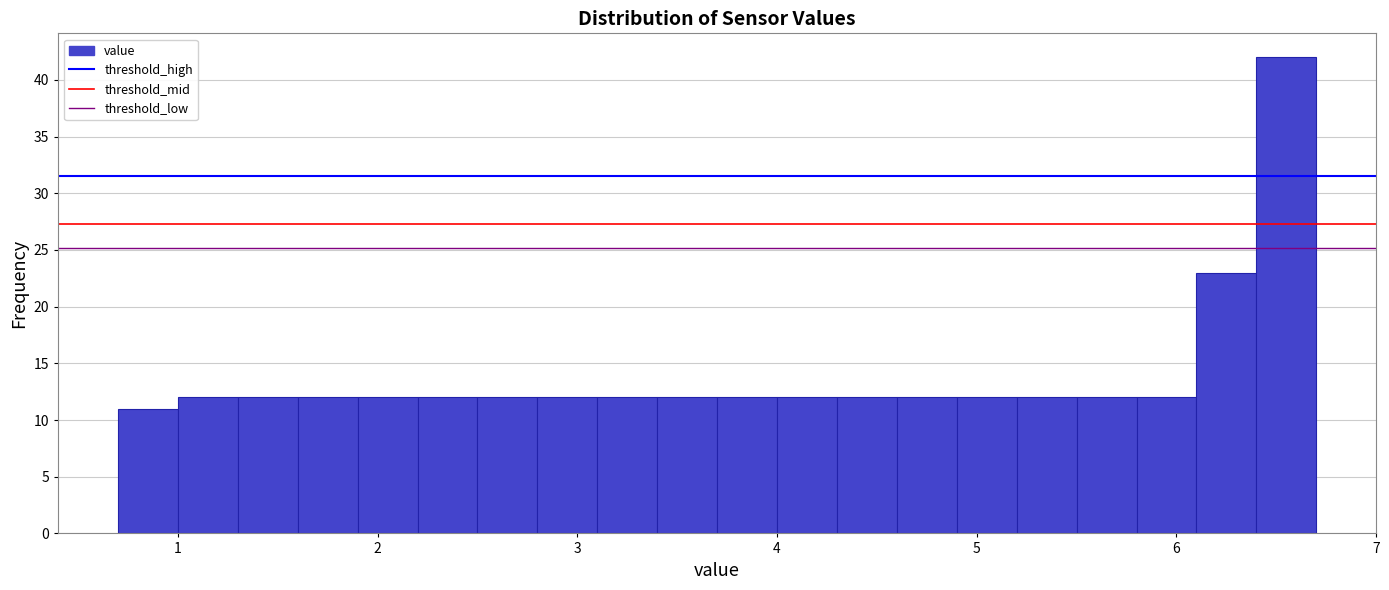

Read against the x-axis, roughly where is the centre of the tallest bar?

6.6